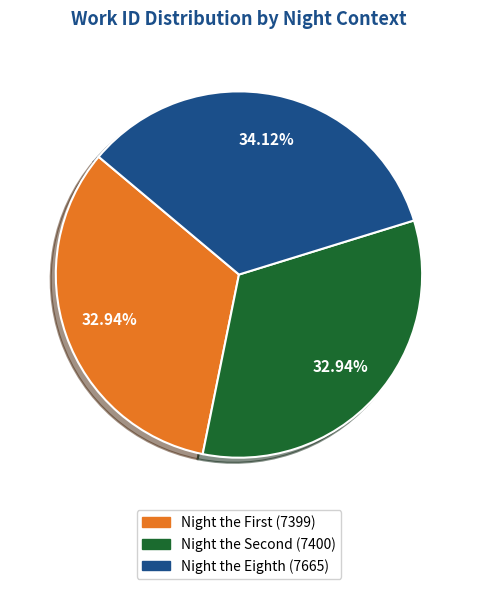

To the nearest percent, what is the difference between the largest and smallest slice percentages?

1%